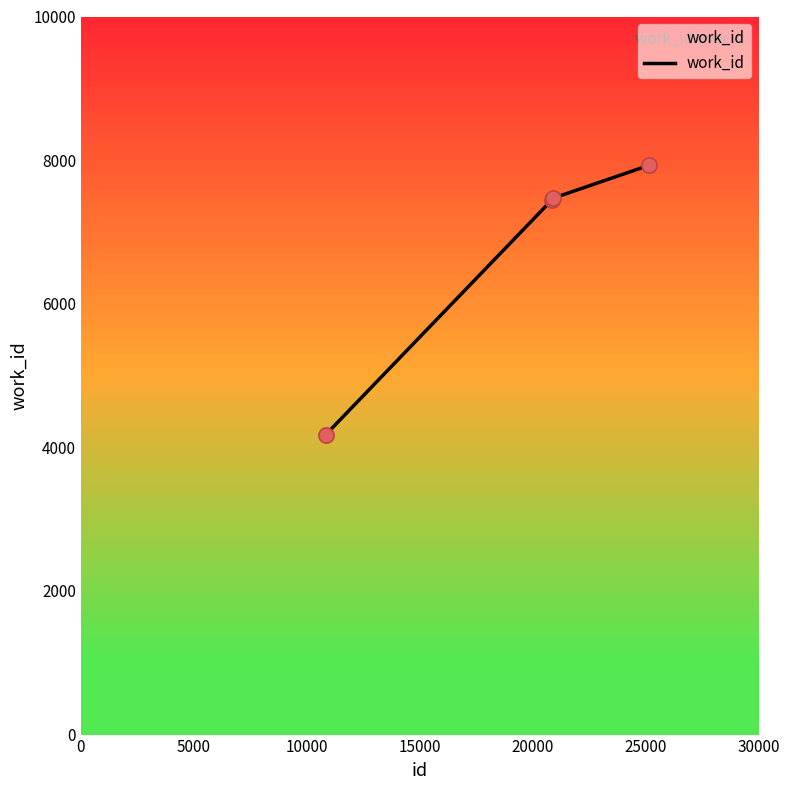

What is the minimum value shown in the chart?

4175